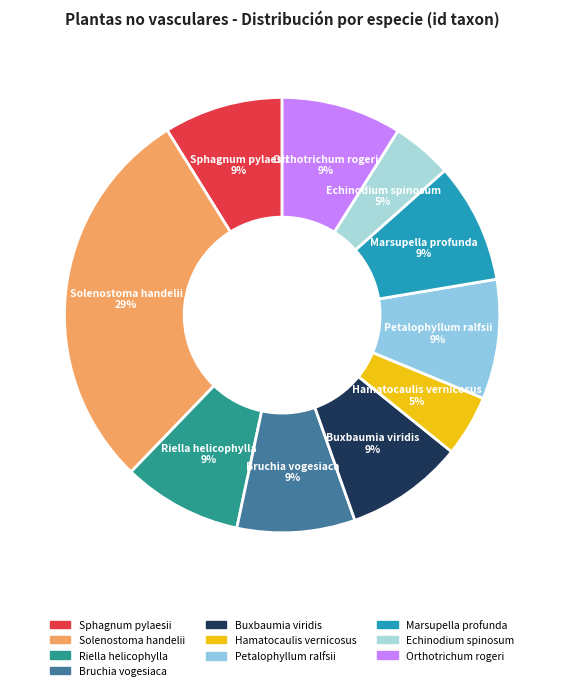

Is Sphagnum pylaesii the majority of the pie?

No